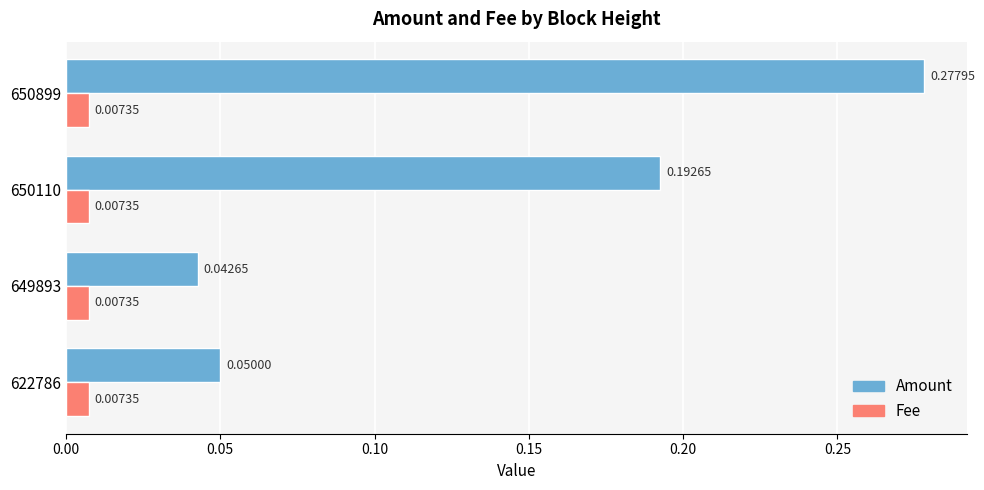

How many distinct data groups are displayed?

2